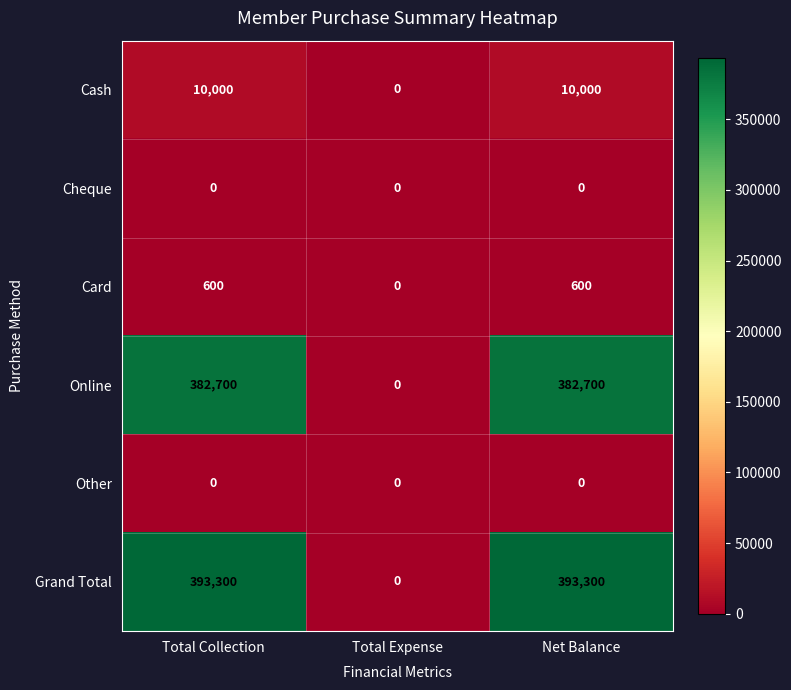

Is it true that Grand Total equals 0 at Total Expense?

True